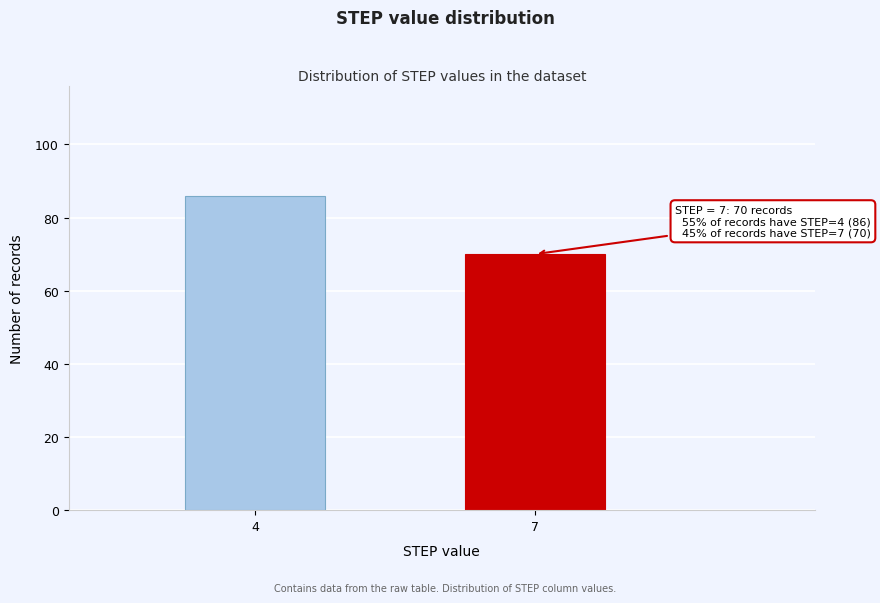

Reading right to left, extract all data points from this chart.

7=70	4=86